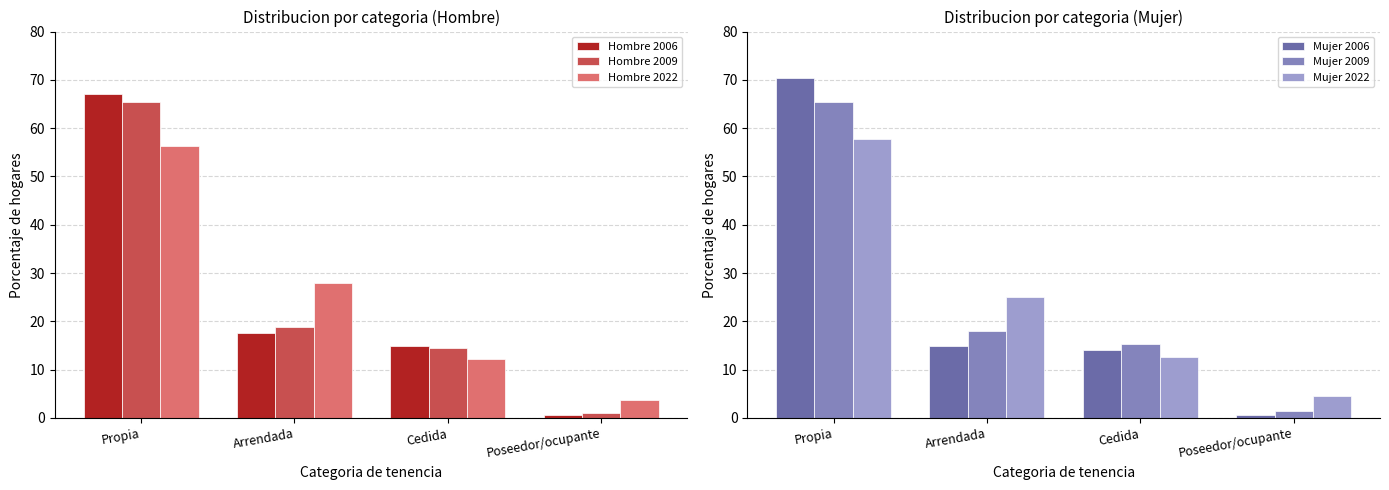

List the labels in order of Hombre 2006 value, smallest first.

Poseedor/ocupante, Cedida, Arrendada, Propia